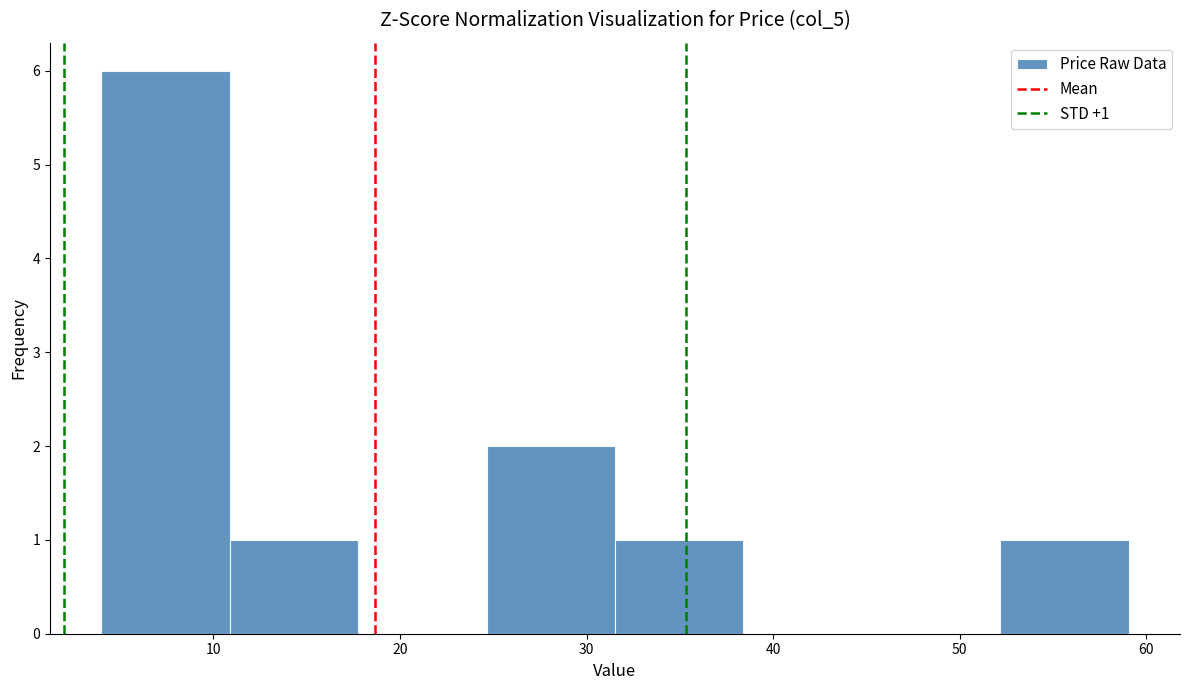

Which range on the x-axis has the tallest bar?

4 to 11